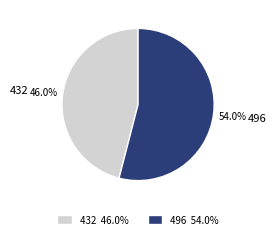

Combined, do 496 and 432 account for over 50%?

Yes